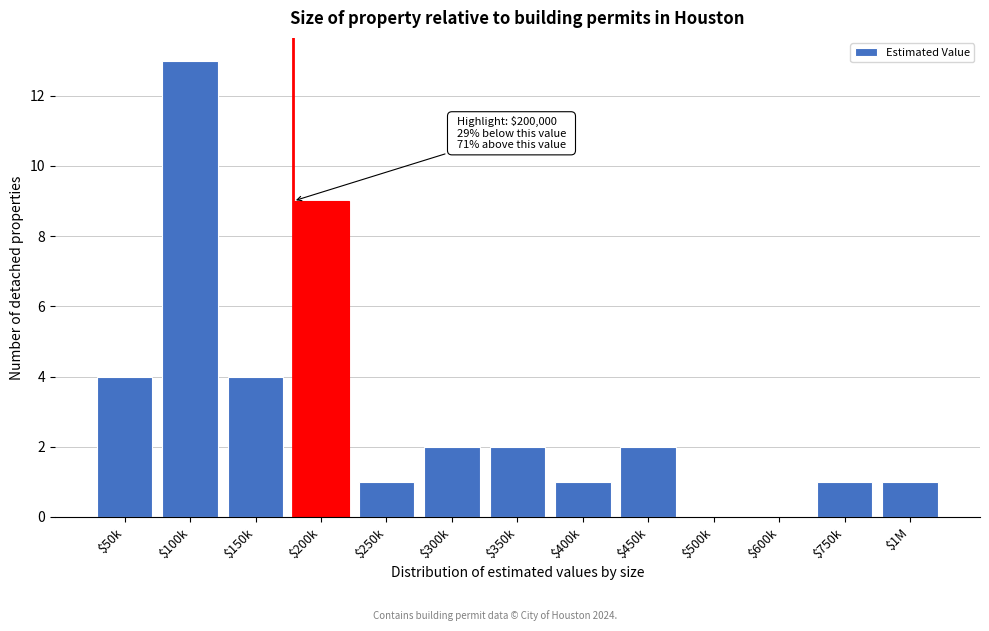

Is it true that the value at $400k is 1?

True